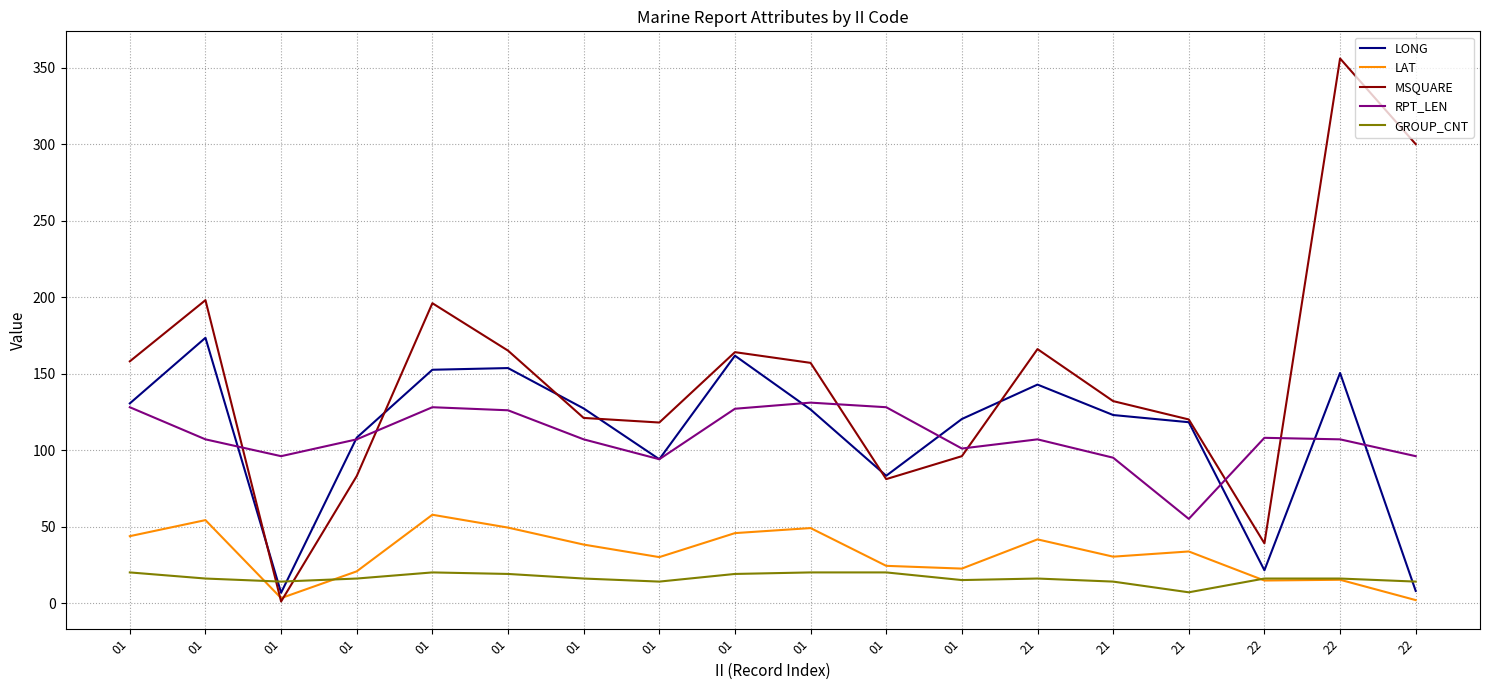

How many lines are shown in the chart?

5